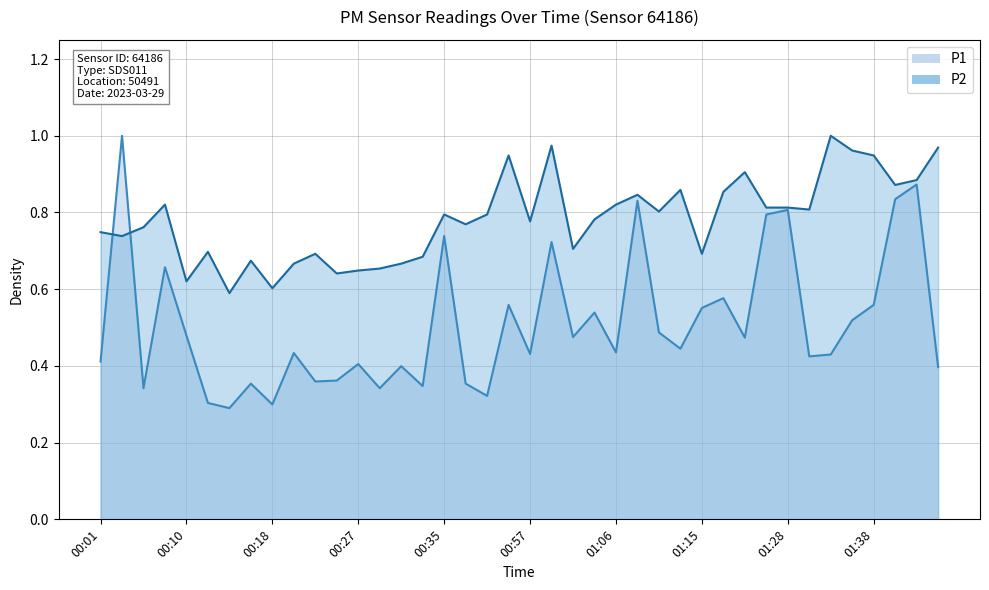

What is the difference between the maximum and second lowest values in the P1 series?

0.7